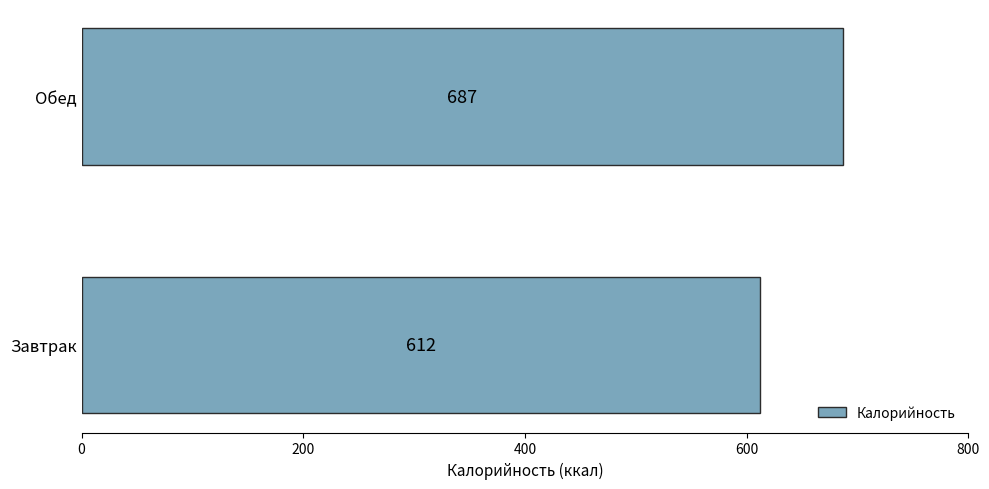

Are the bars grouped side by side (vs. stacked)?

No